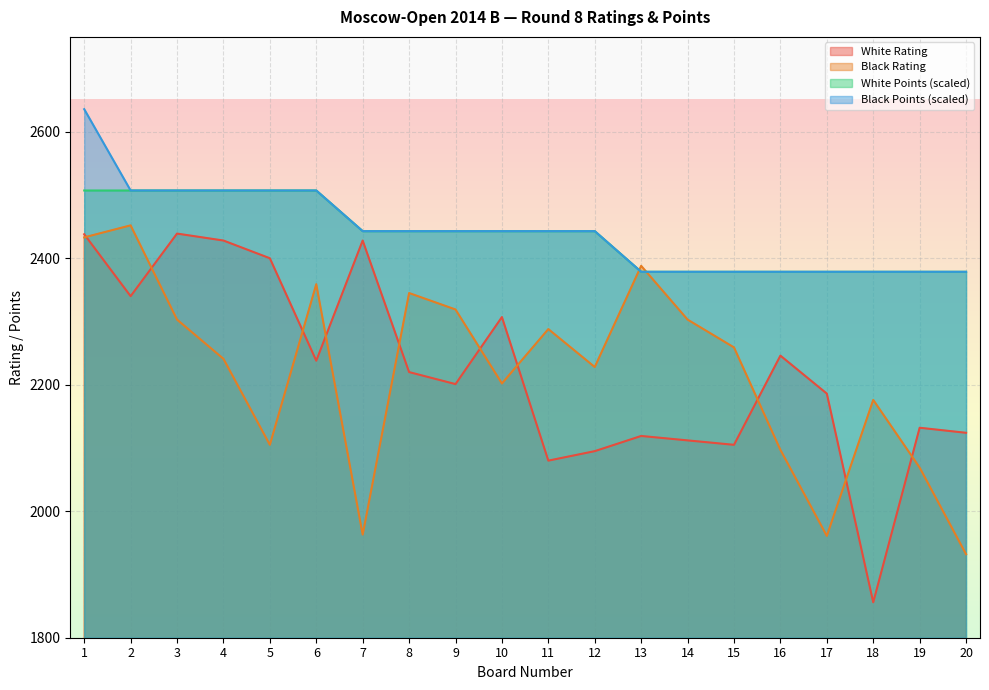

What is the greatest value displayed?

2635.7